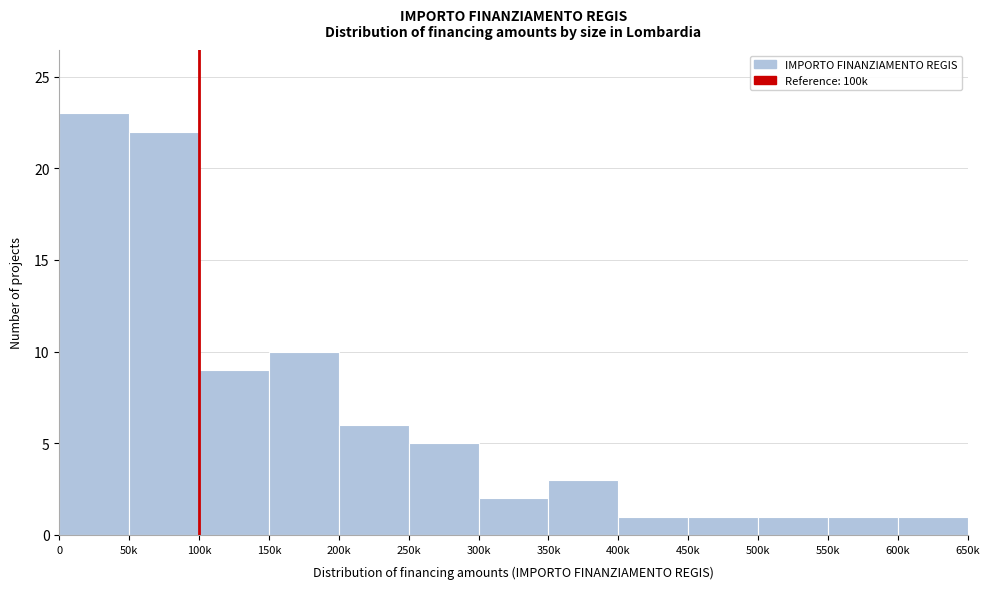

Reading left to right, extract all data points from this chart.

0=23	50k=22	100k=9	150k=10	200k=6	250k=5	300k=2	350k=3	400k=1	450k=1	500k=1	550k=1	600k=1